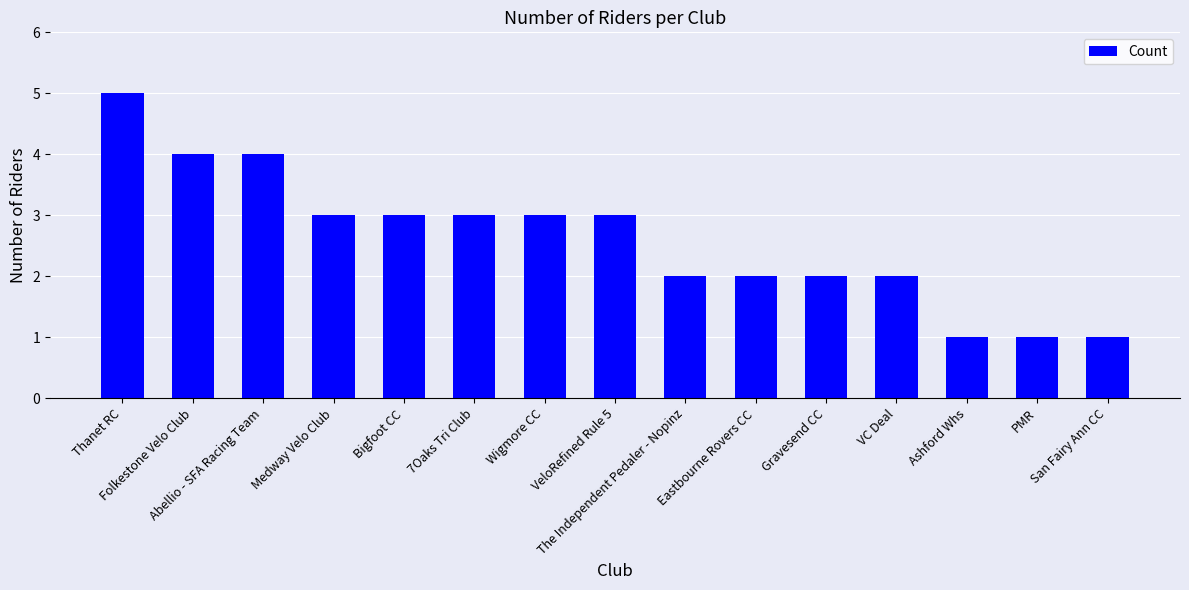

What is the difference between the maximum and second lowest values?

4